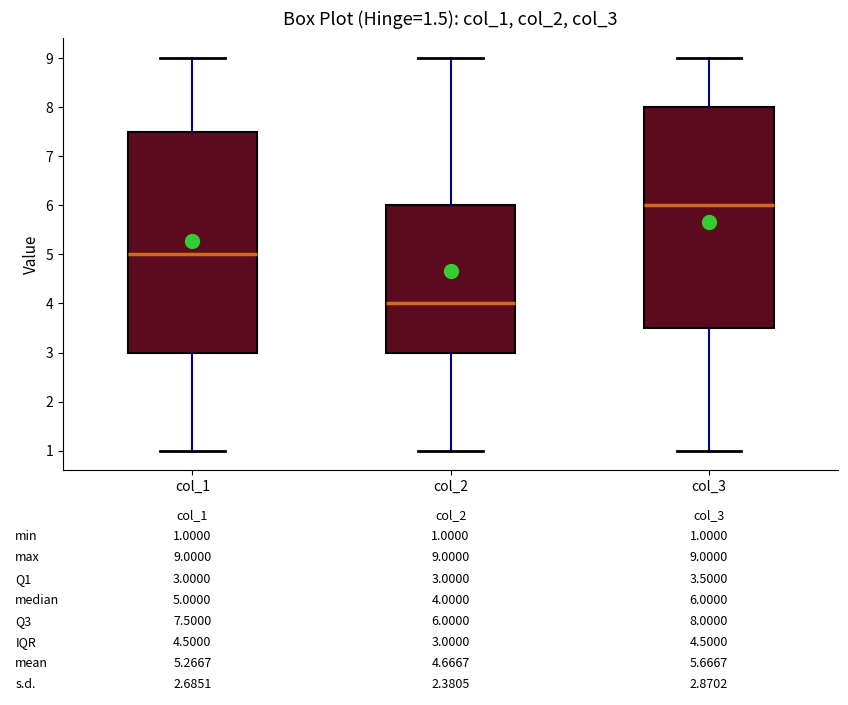

Which box has the highest median line?

col_3